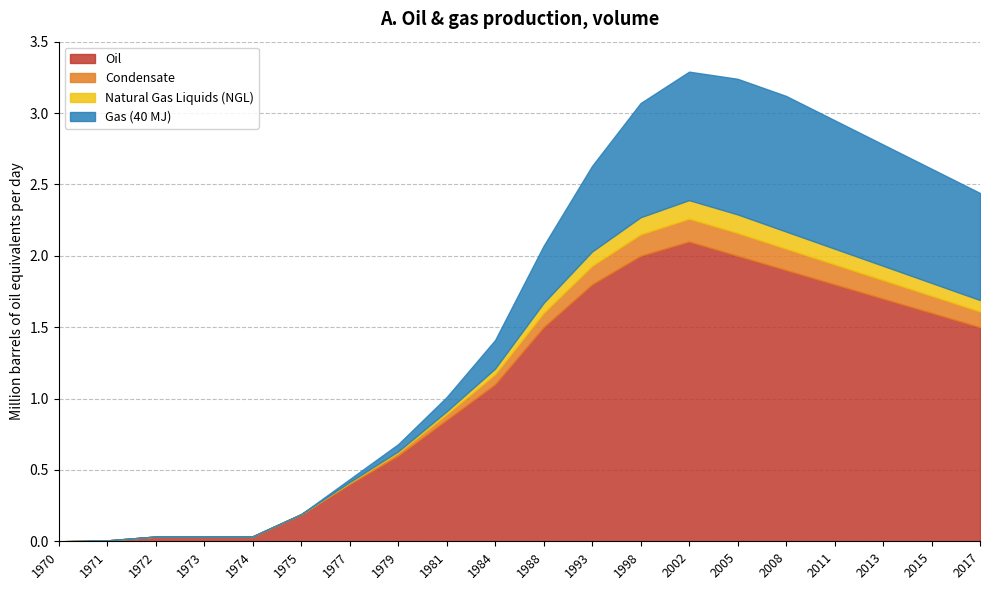

What is the sum of all Oil values?

21.1